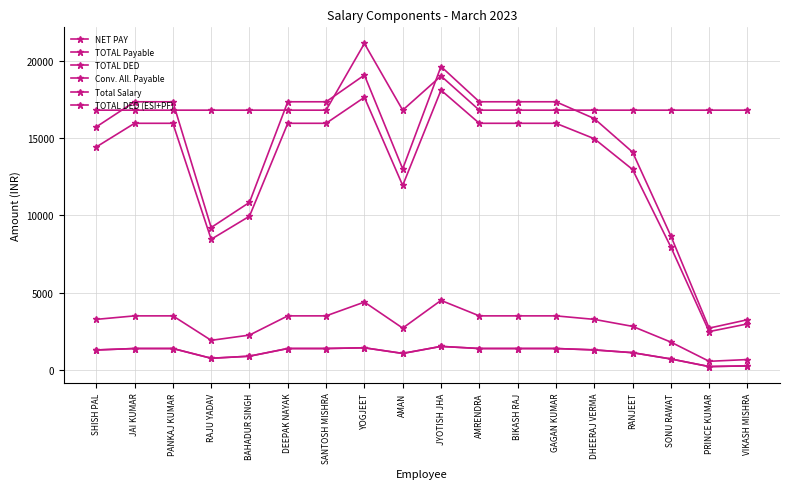

List the series in order of their peak value, highest first.

Total Salary, TOTAL Payable, NET PAY, Conv. All. Payable, TOTAL DED, TOTAL DED (ESI+PF)